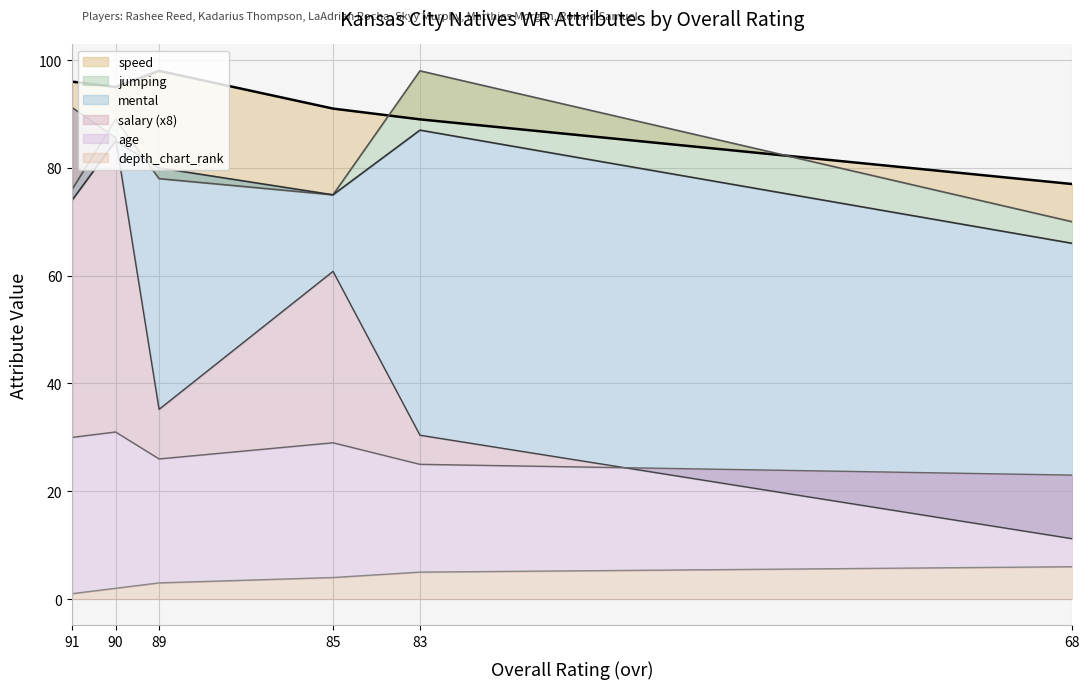

How many lines are shown in the chart?

6